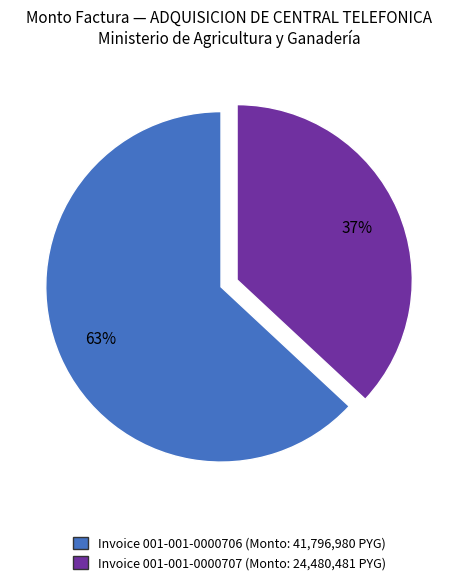

Count the number of slices in the pie.

2